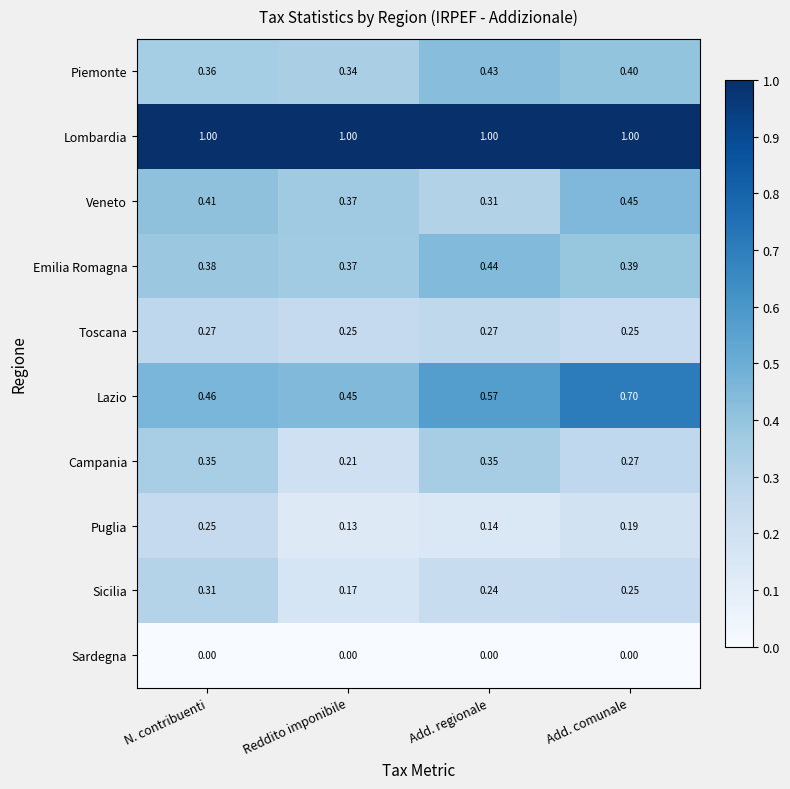

Where is Sicilia nearest to the value 0?

Reddito imponibile